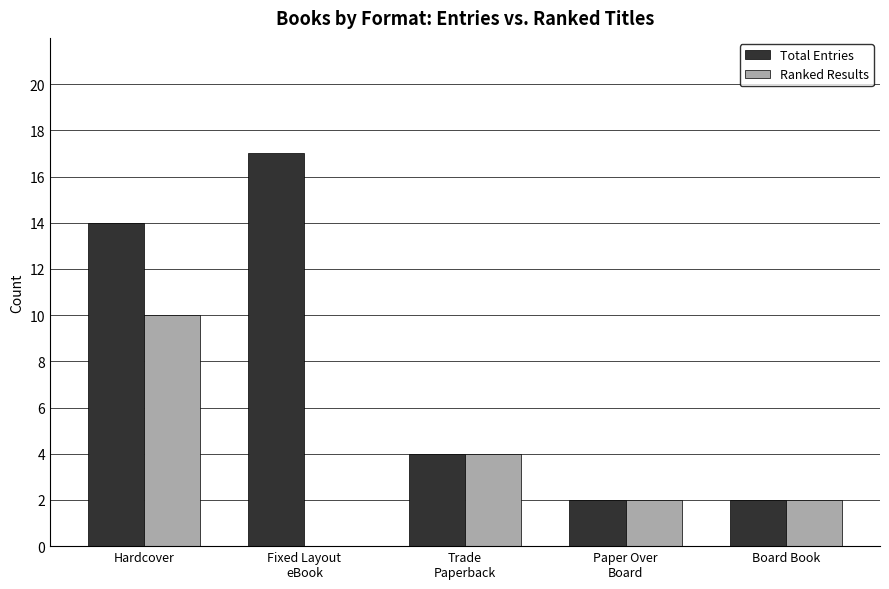

What is the sum of all Total Entries values?

39